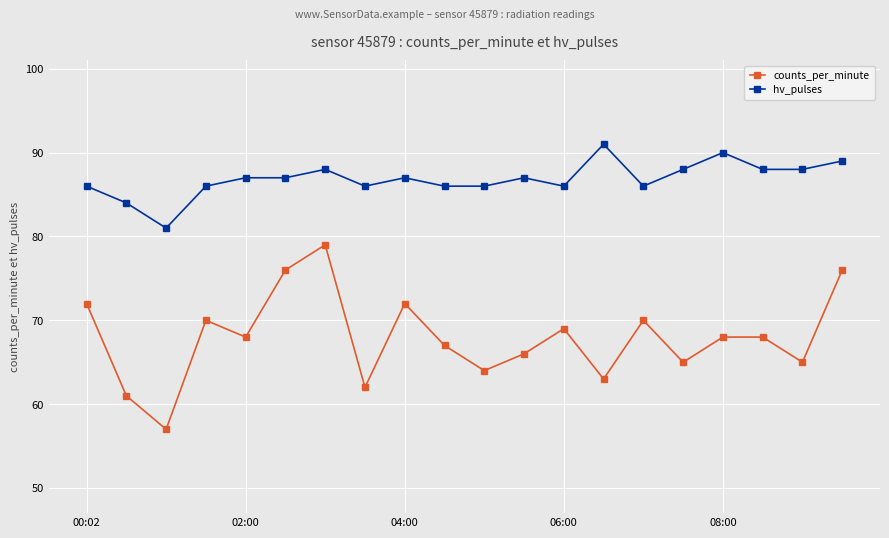

Does the chart have visible grid lines?

Yes